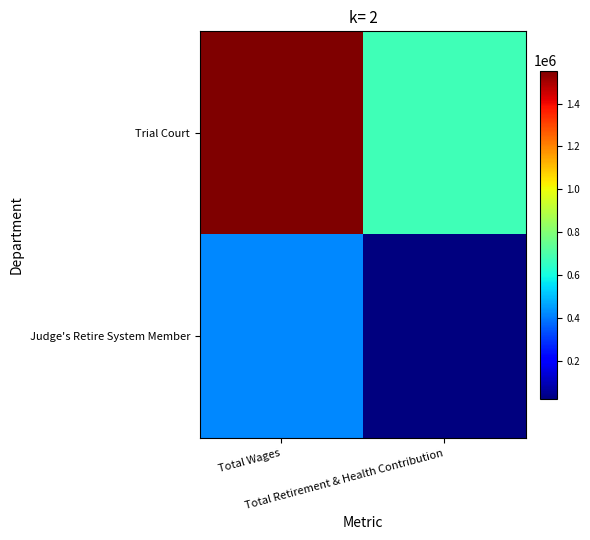

Rank the series by their maximum value, from lowest to highest.

Judge's Retire System Member, Trial Court